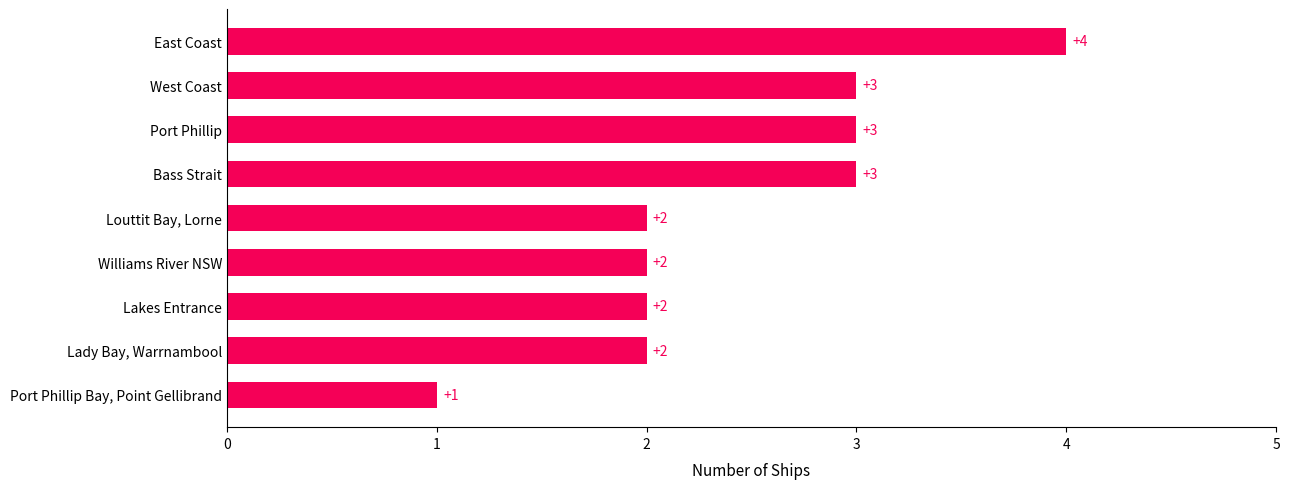

What is the difference between the second highest and second lowest values?

1